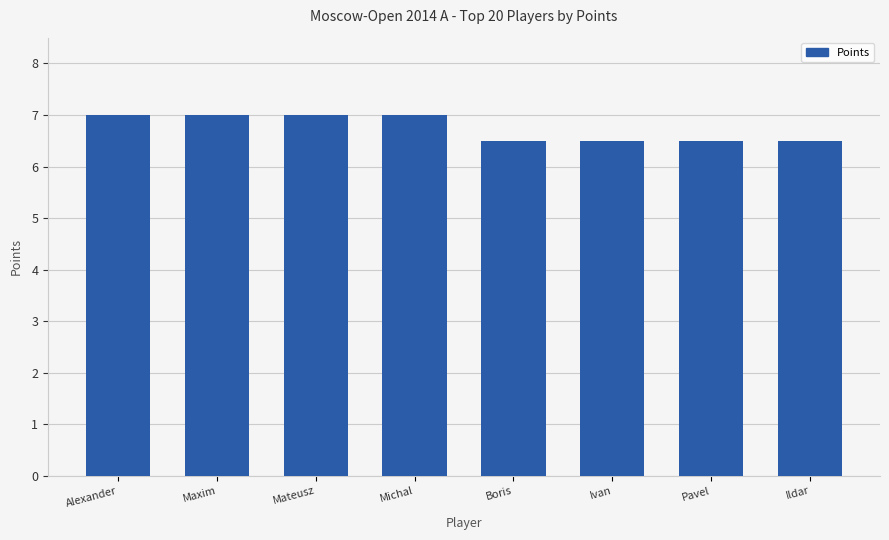

Count the number of categories in the chart.

8